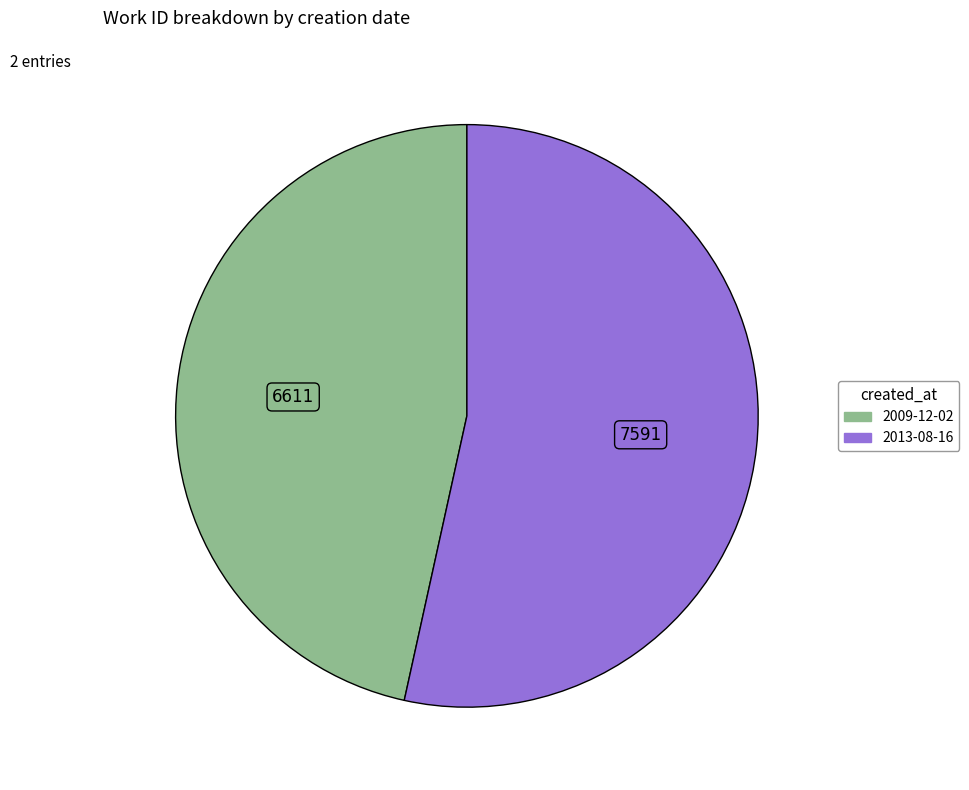

How many segments does this pie chart have?

2